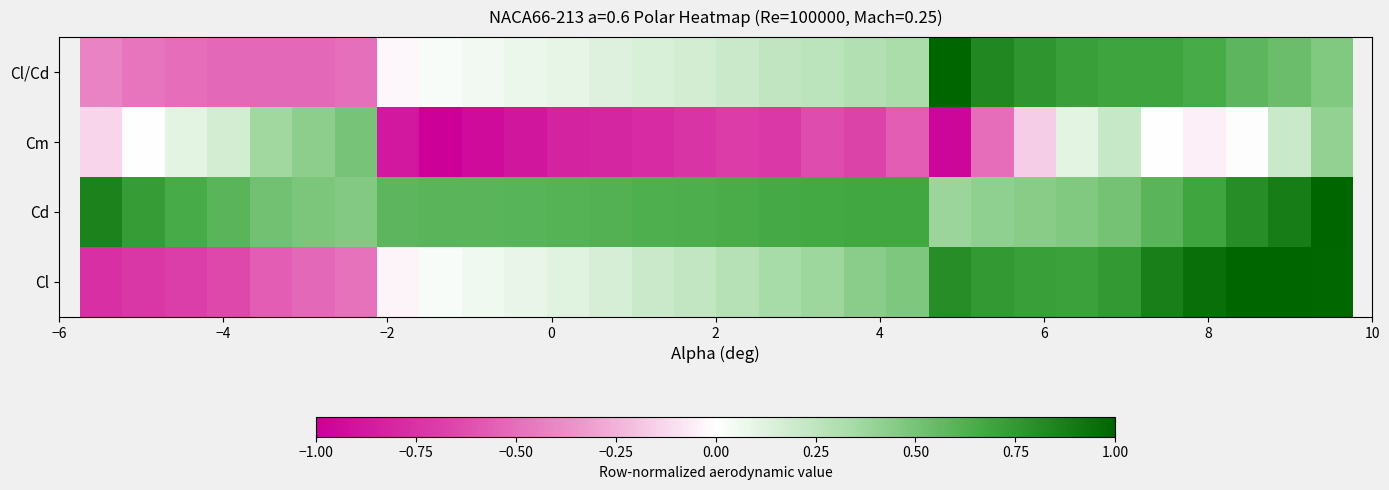

At how many categories does at least one series exceed 0?

30